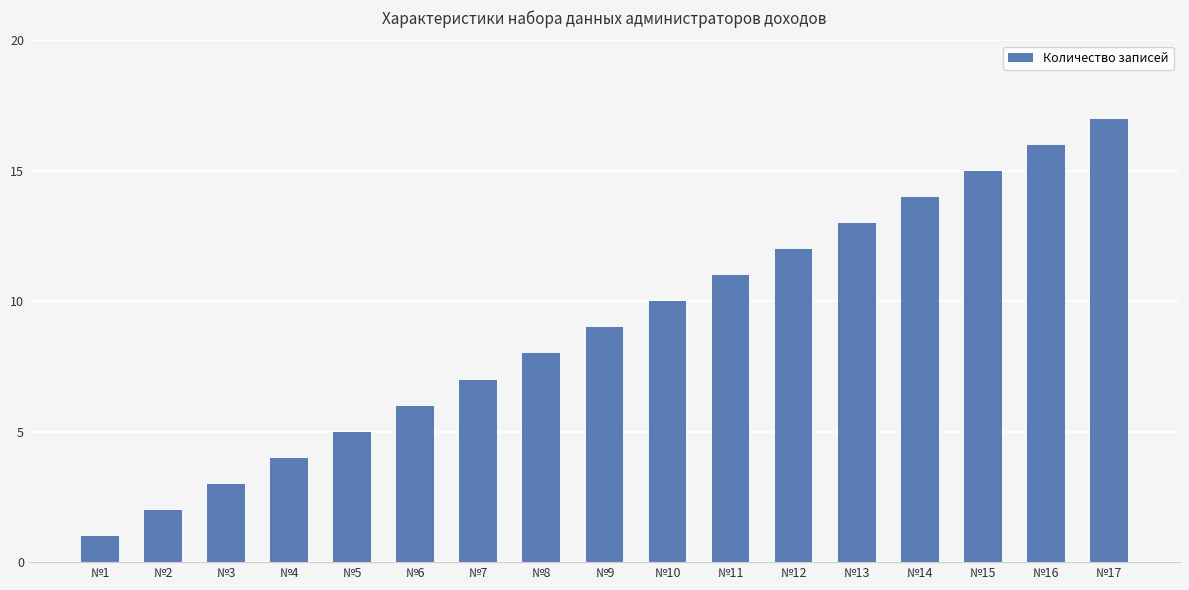

What is the difference between the values at №8 and №16?

8